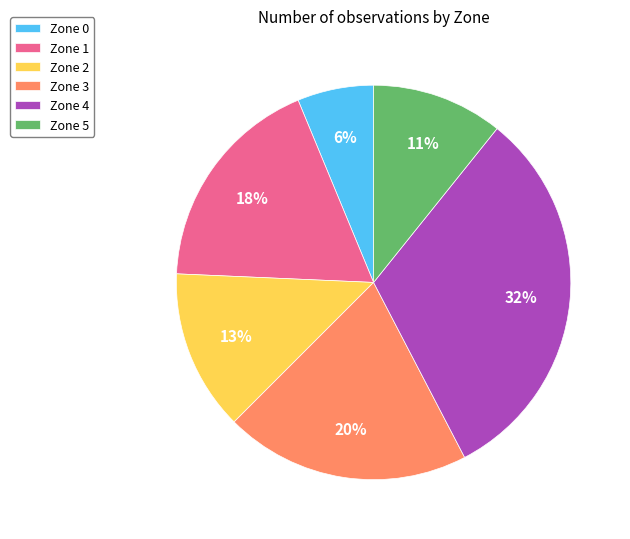

To the nearest percent, what portion does Zone 0 represent?

6%